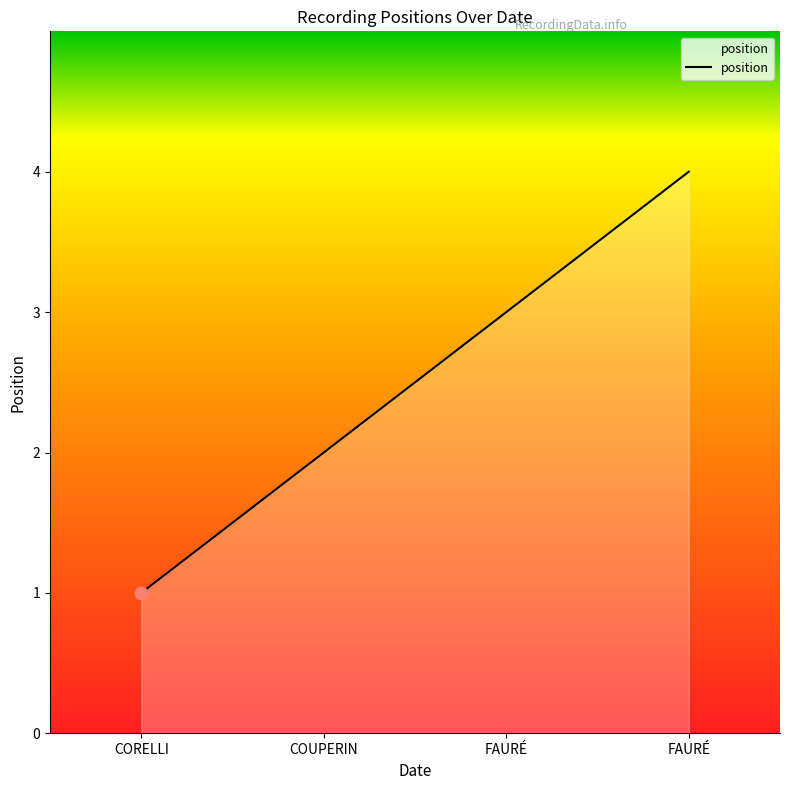

Which has a higher value, FAURÉ or FAURÉ?

FAURÉ